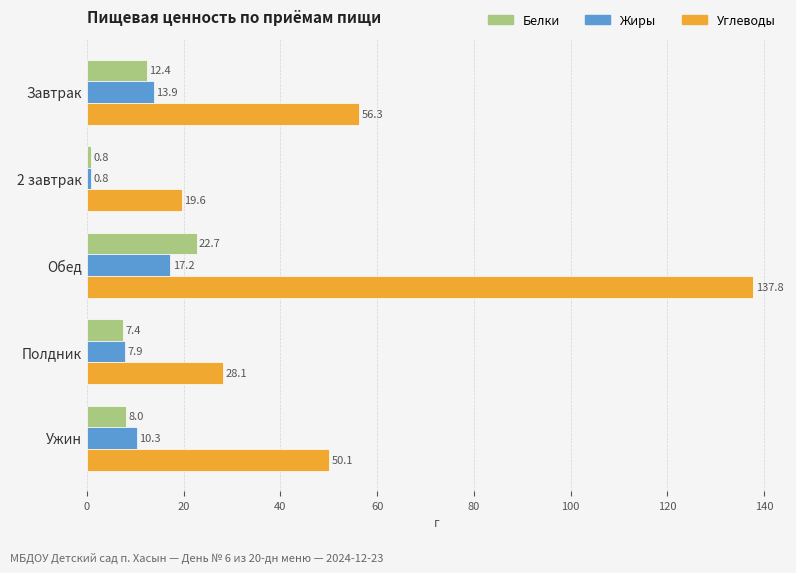

Is the value of Белки at Ужин greater than the value of Жиры at Завтрак?

No